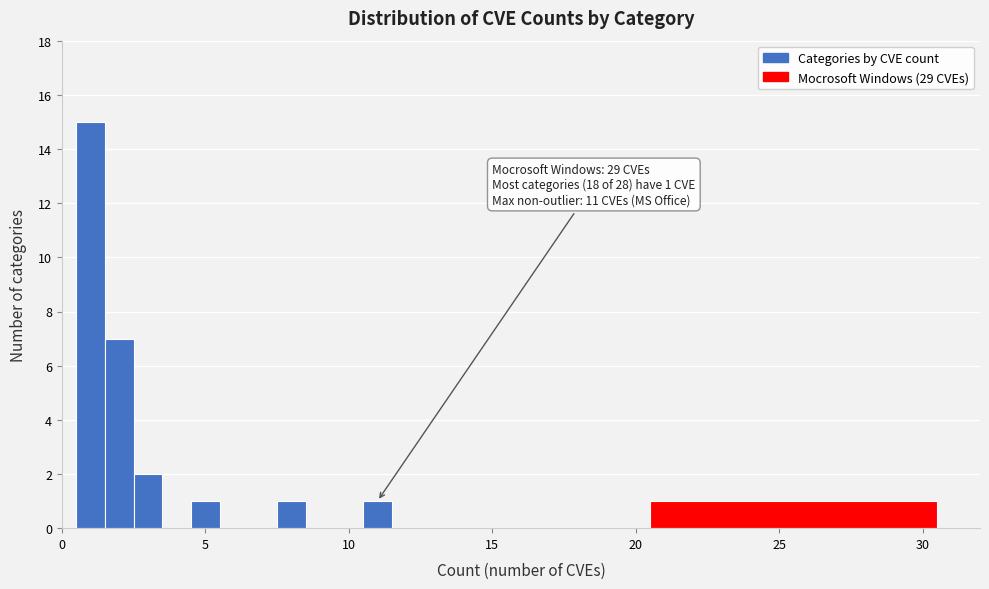

Around what value on the x-axis is the tallest bar? Give the approximate position of its centre, as read against the axis.

1.0